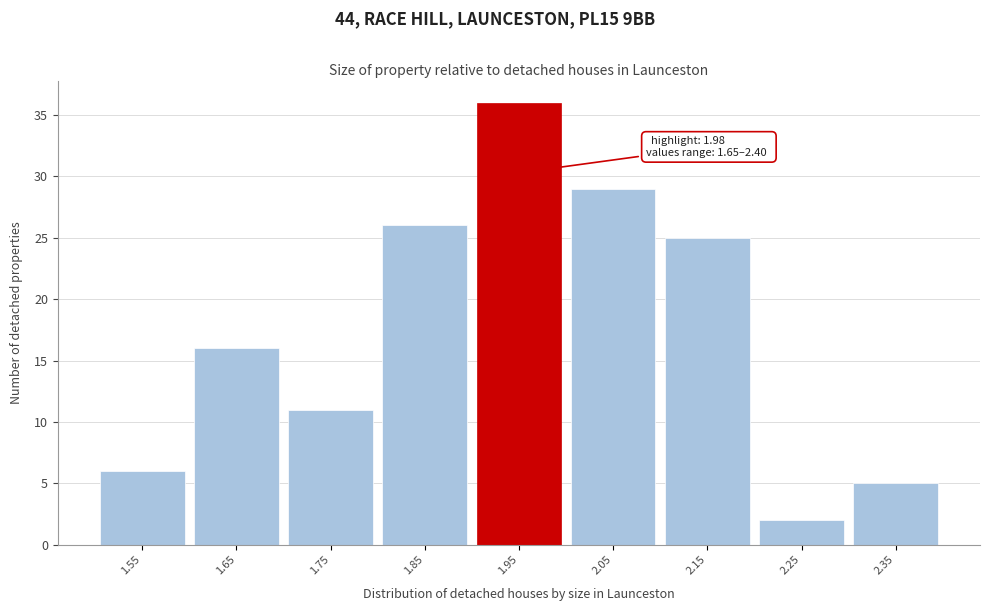

Reading right to left, extract all data points from this chart.

5	2	25	29	36	26	11	16	6